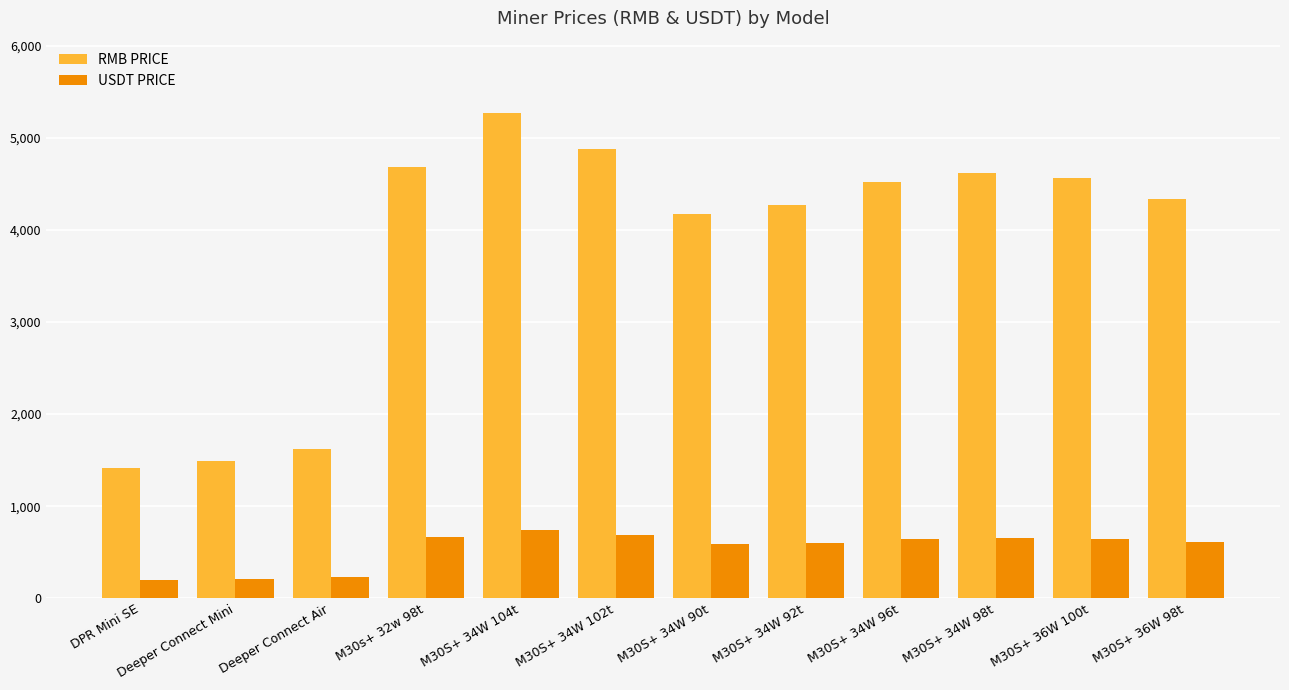

Which series has the largest total across all categories?

RMB PRICE